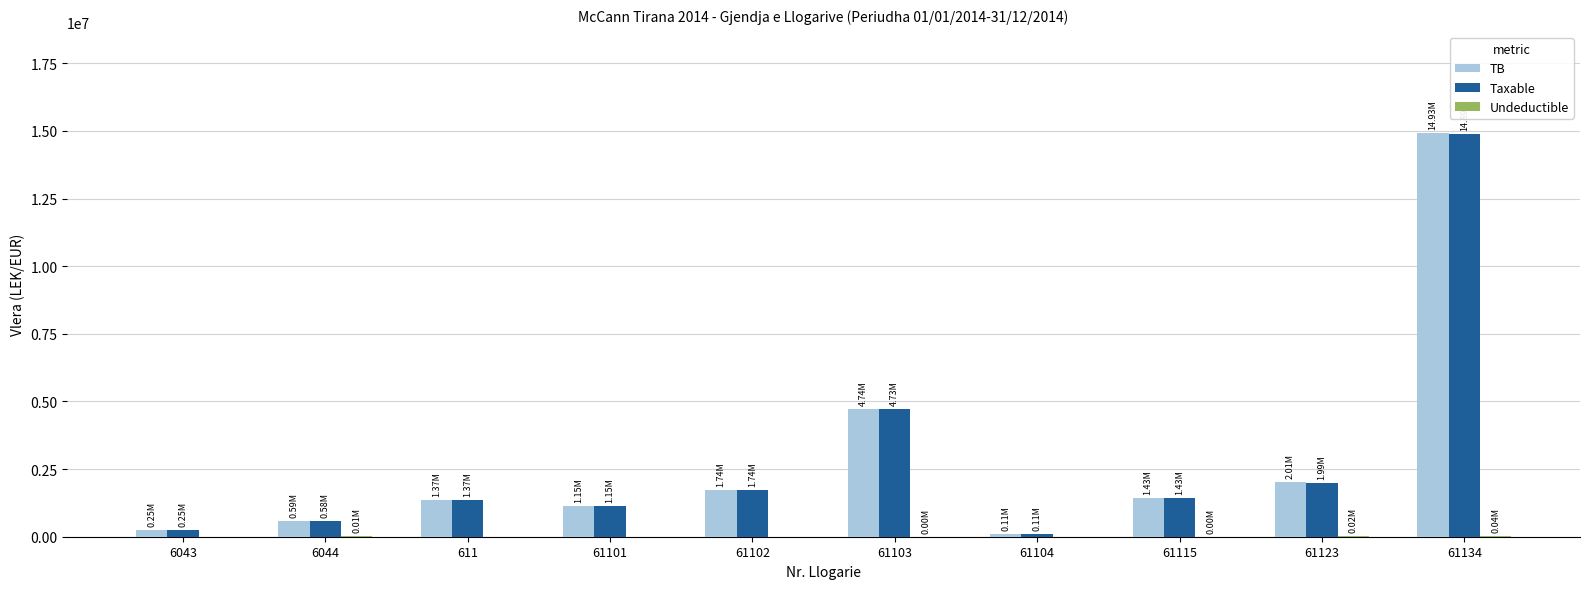

What is the sum of all TB values?

28305100.8